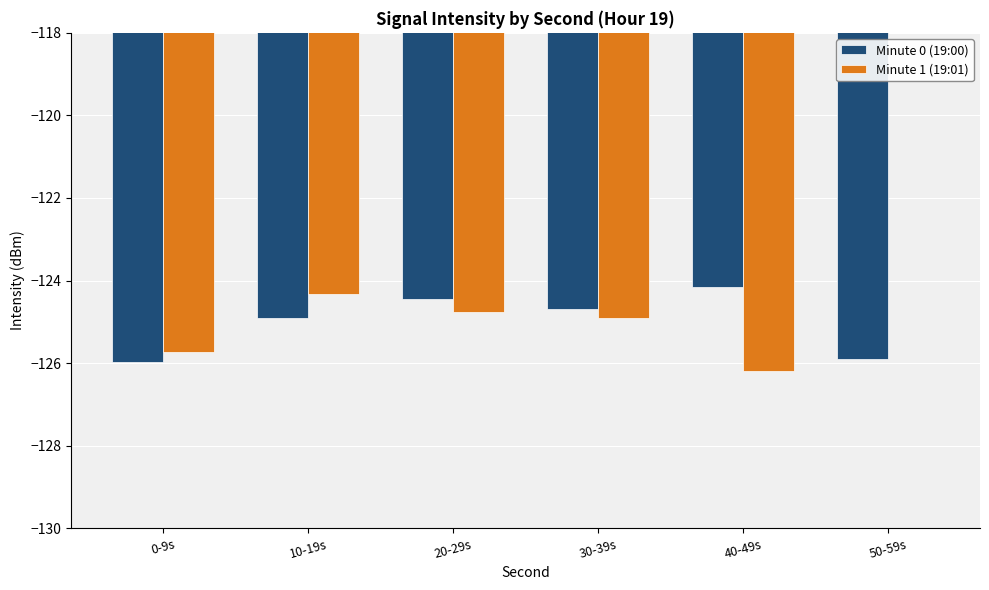

Is the value of Minute 0 (19:00) at 20-29s greater than the value of Minute 1 (19:01) at 30-39s?

Yes